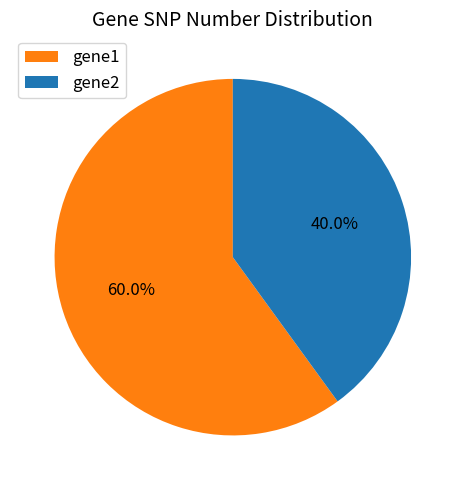

Which slice is the smallest?

gene2